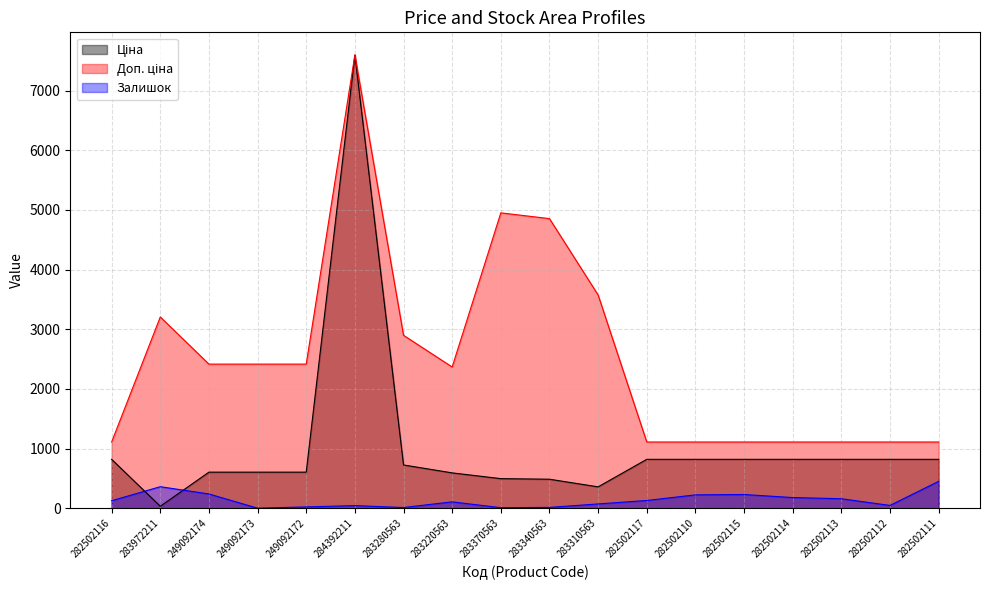

Which series has the widest spread of values?

Ціна